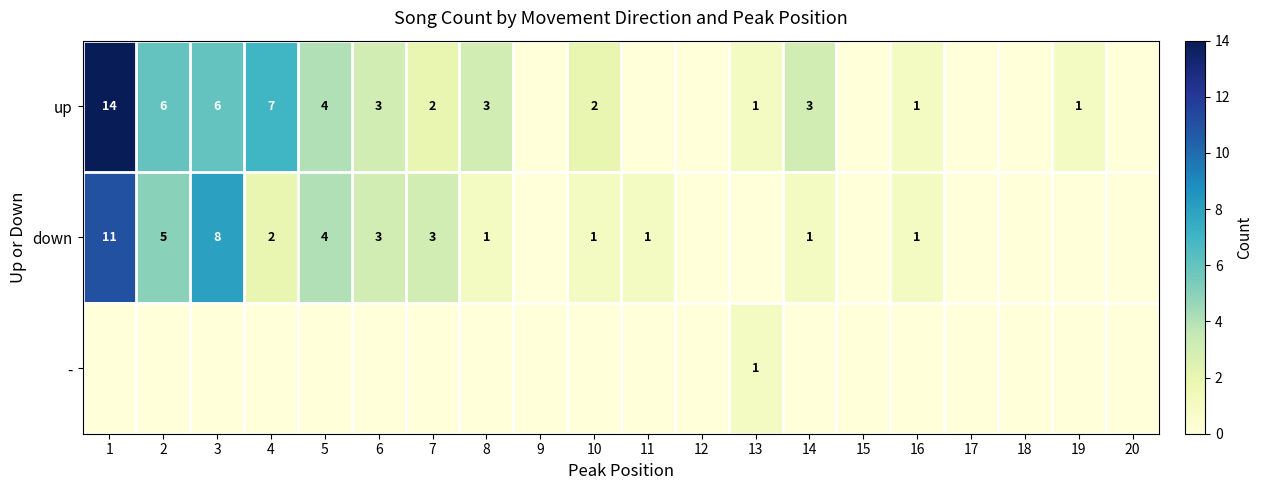

True or false: up has a value of 2 at 10.

True